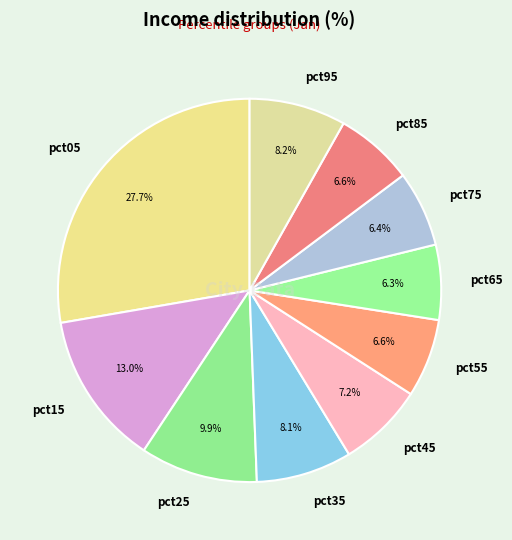

Is there a majority slice in this chart?

No